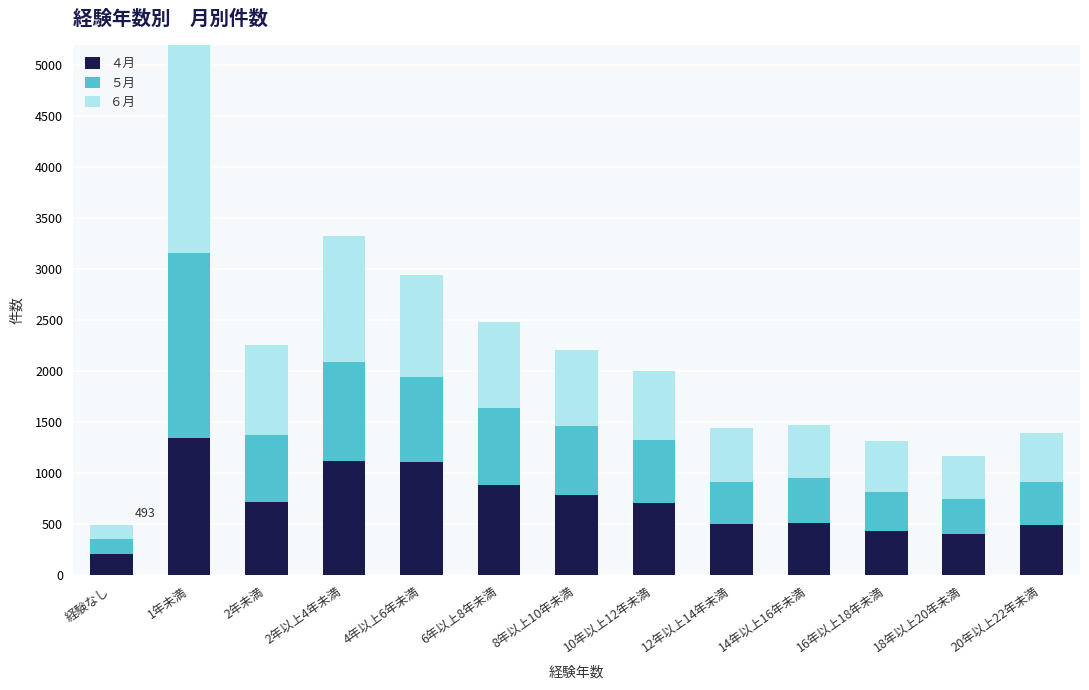

What is the label of the 3rd bar from the right?

16年以上18年未満